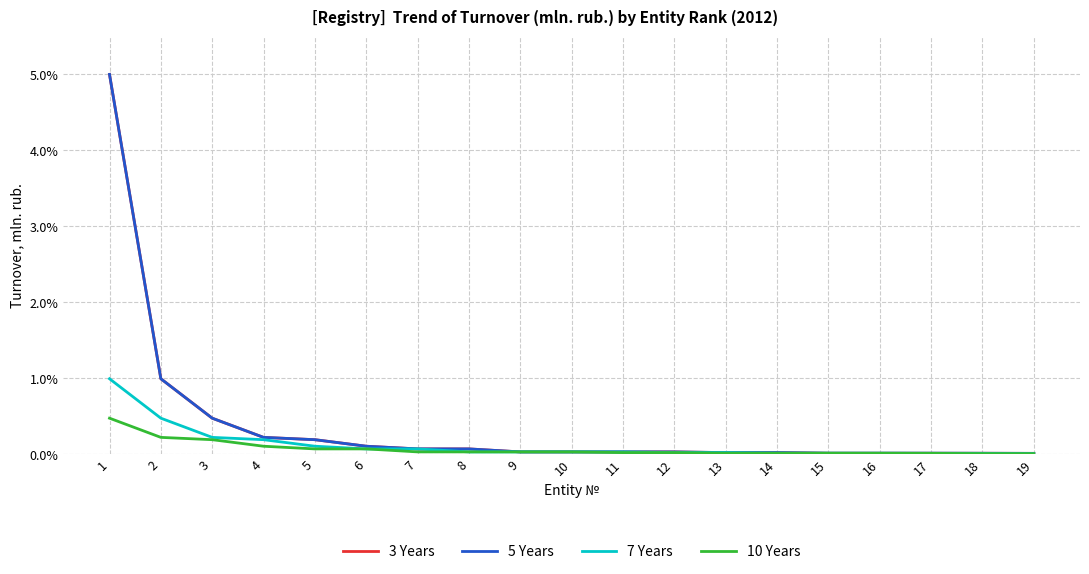

What is the total value across all series at 8?

0.2